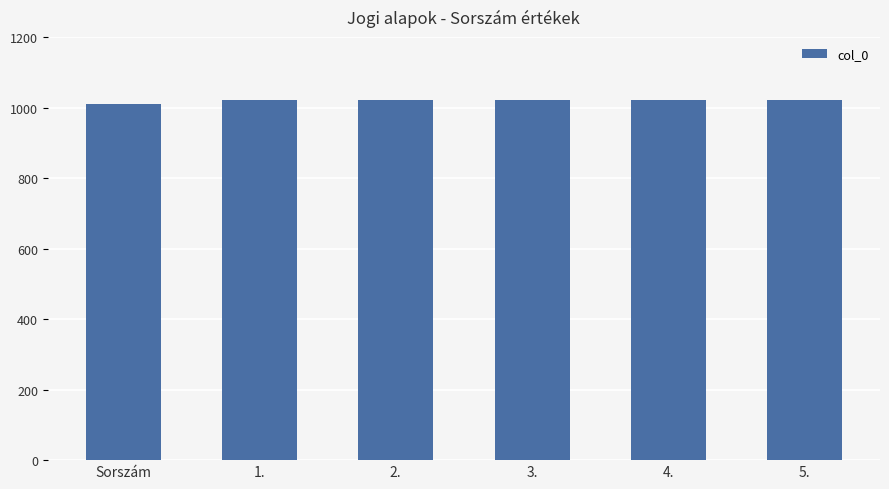

Which has a higher value, Sorszám or 3.?

3.